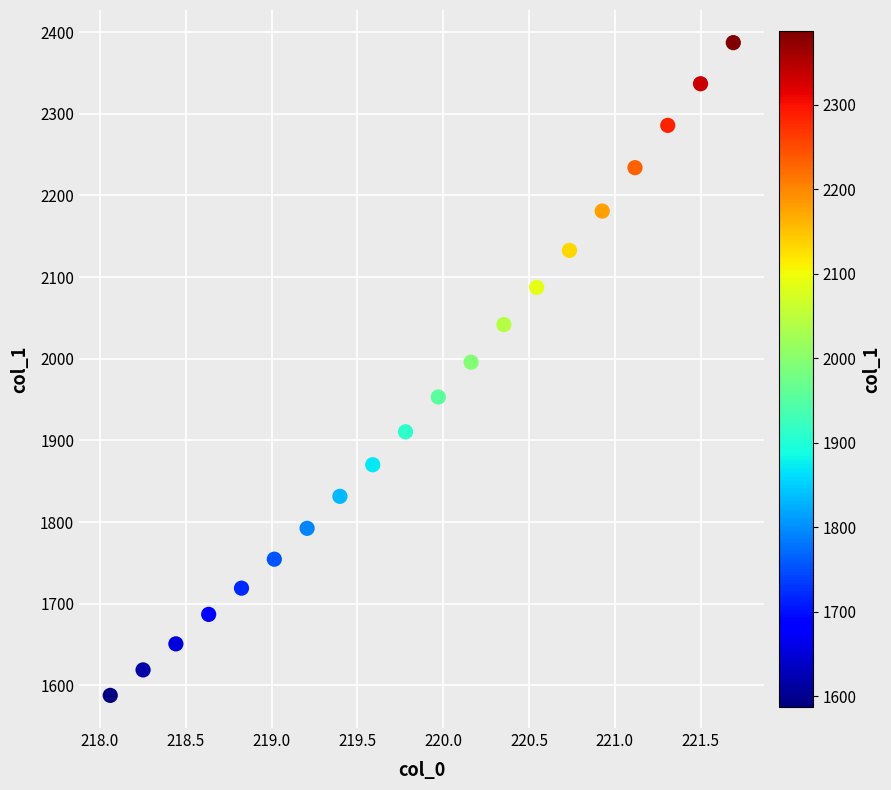

What is the range of Y values (max minus min)?

799.2